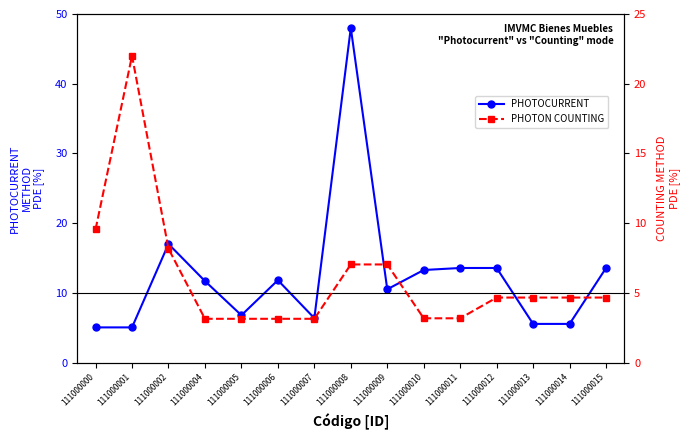

What is the sum of all PHOTOCURRENT values?

187.5